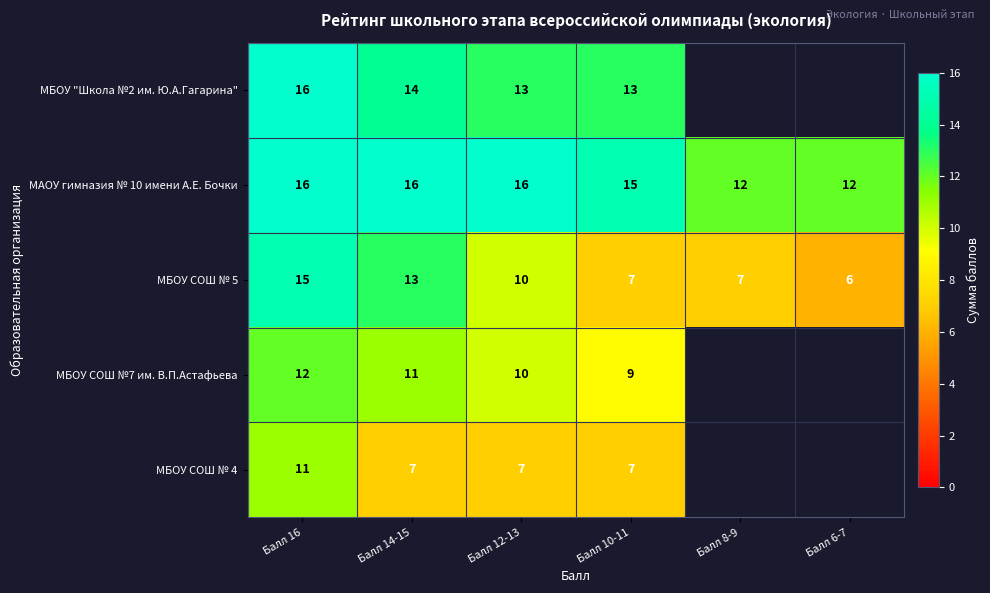

What is the sum of all МБОУ СОШ № 5 values?

58